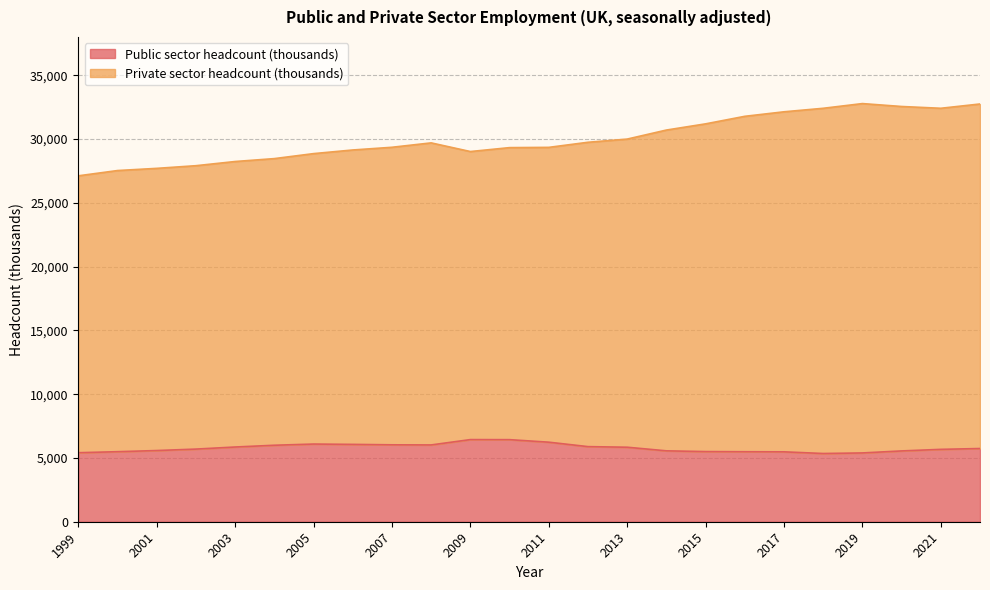

What is the lowest value of the Private sector headcount (thousands) series?

27115